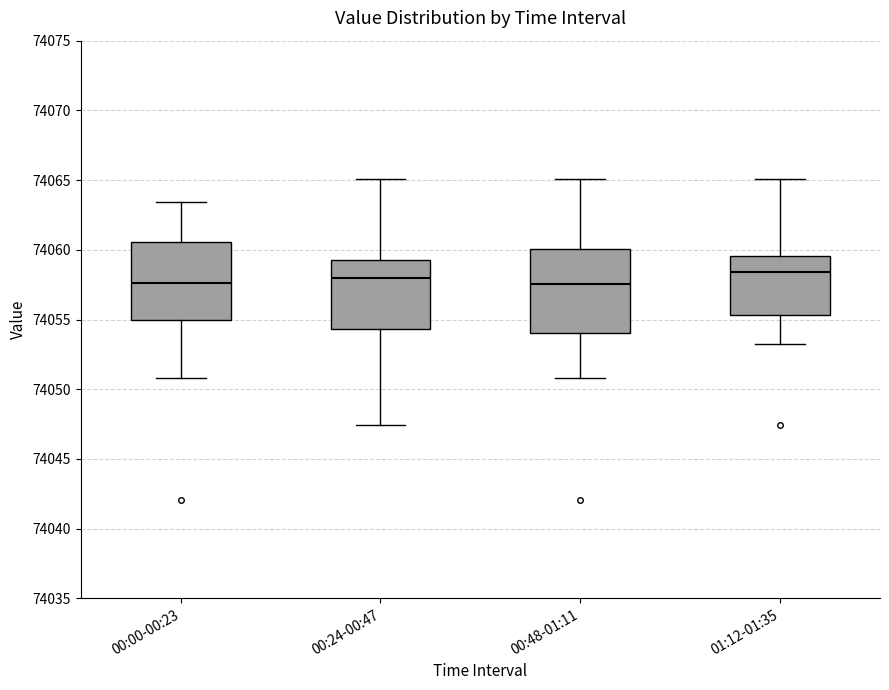

Where is the upper edge of the box for 00:24-00:47 on the y-axis? The values are not printed on the chart, so give them approximately, as read against the axis.

74059.0